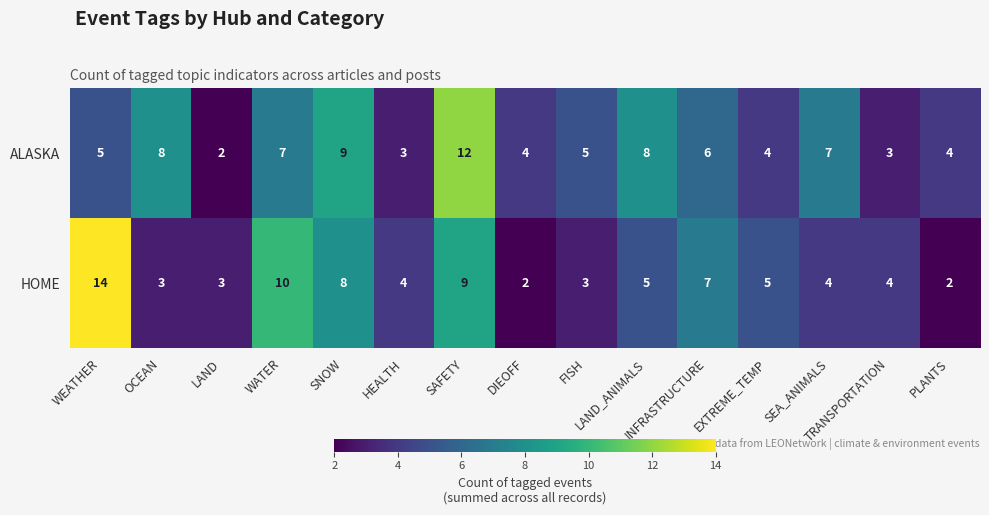

Which series has the largest total across all categories?

ALASKA